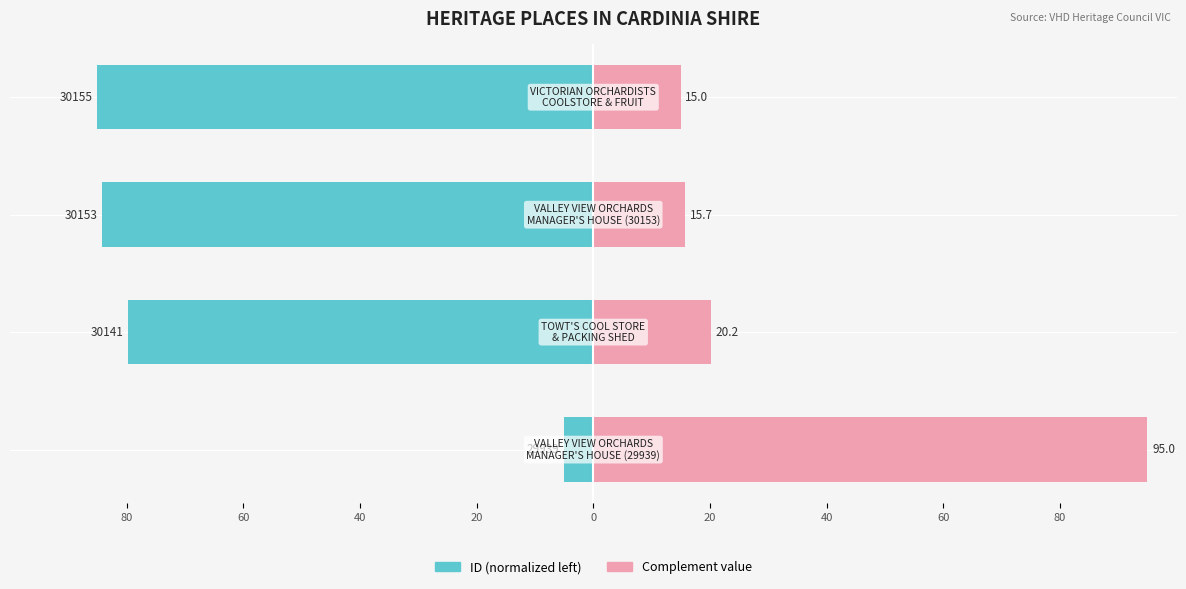

Reading right to left, transcribe all the data shown in this chart.

ID (normalized left): -85.0	-84.3	-79.8	-5.0
Complement value: 15.0	15.7	20.2	95.0